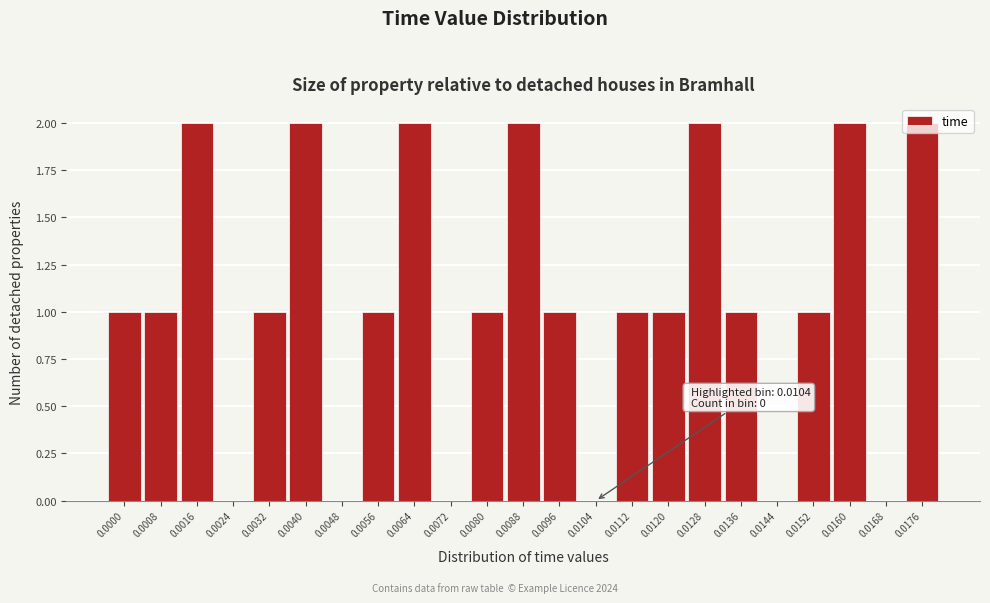

Approximately how many times larger is the value at 0.0160 compared to 0.0096?

2.0